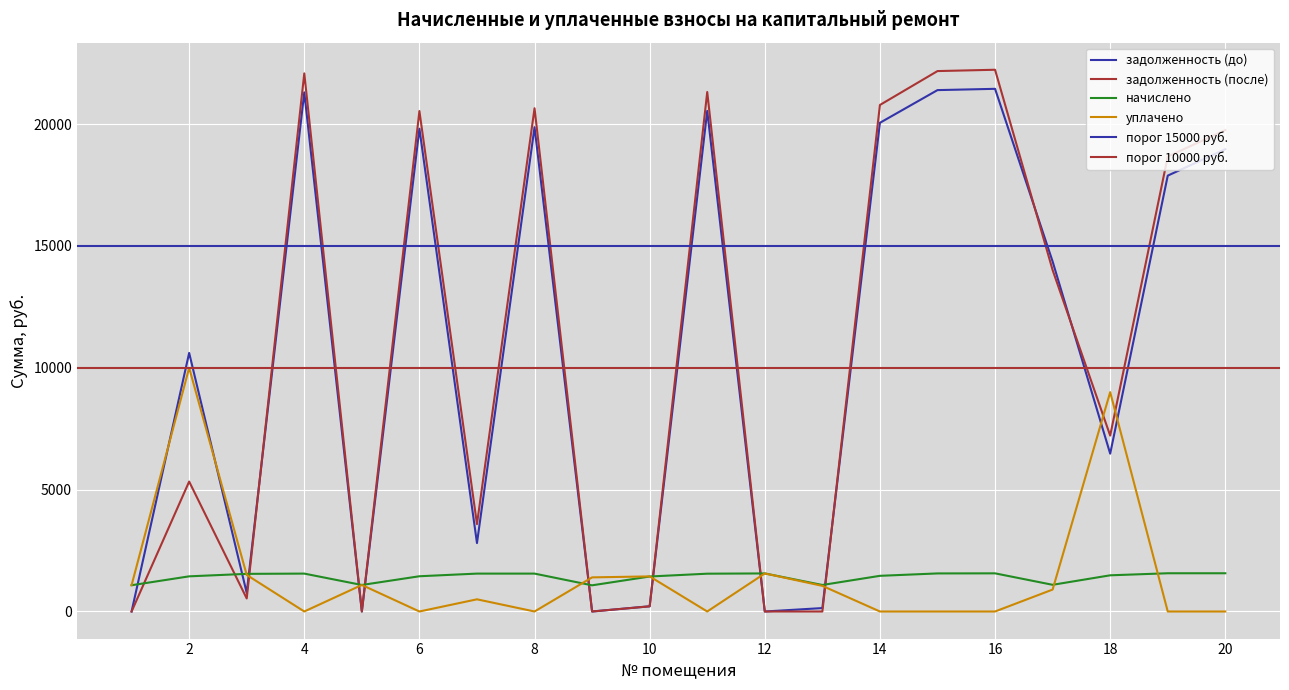

Where is the first local minimum for начислено?

5